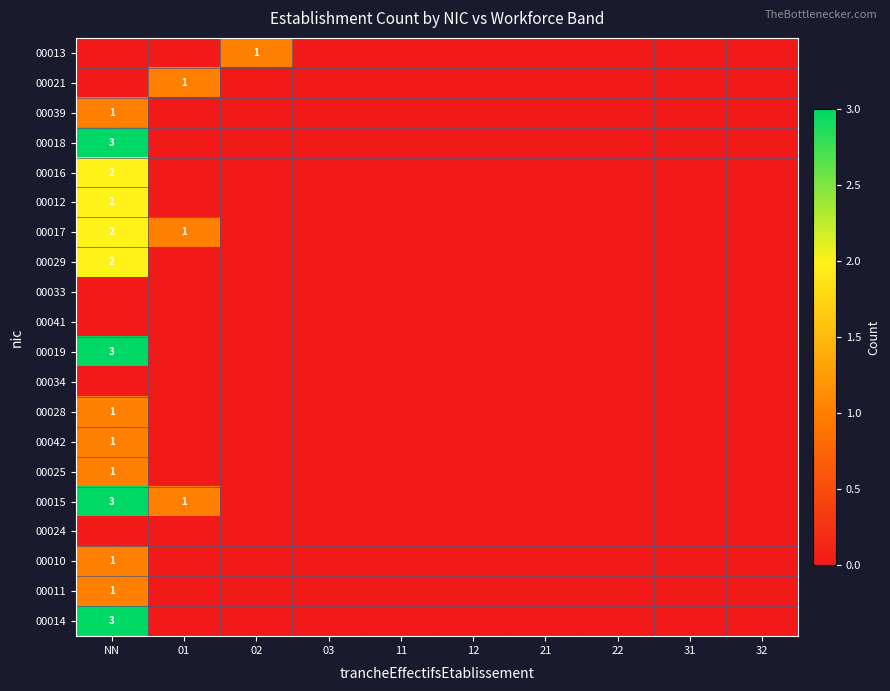

At which category does the chart reach its peak across all series?

NN